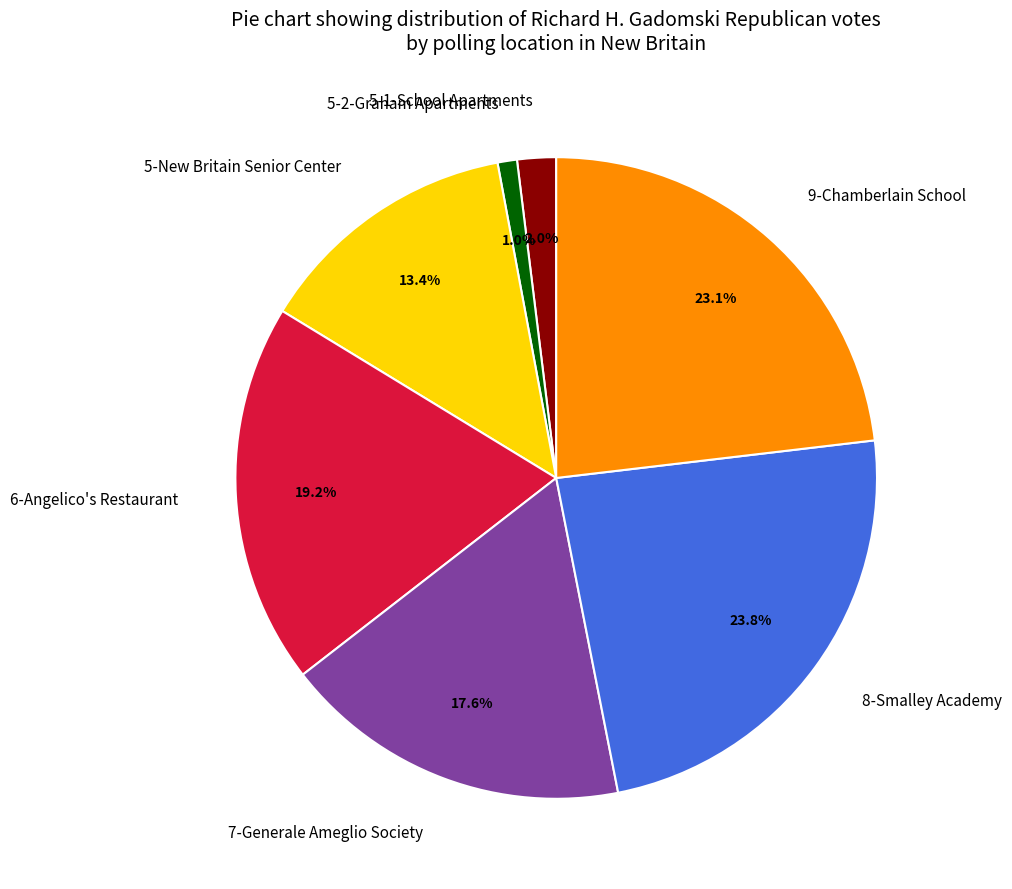

What percentage do 8-Smalley Academy and 7-Generale Ameglio Society together represent?

41.4%